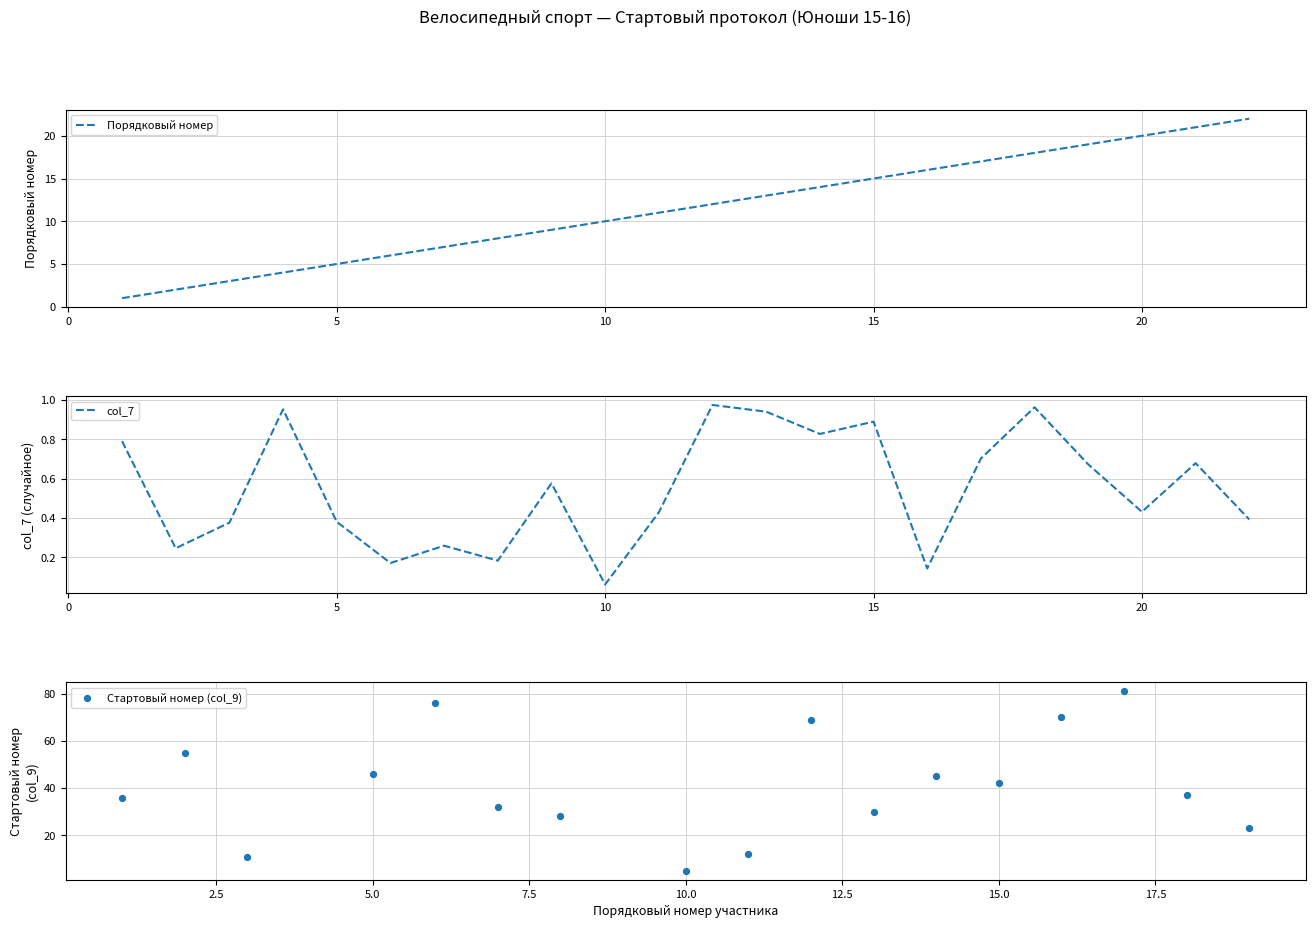

Is it true that Порядковый номер equals 10 at 10?

True